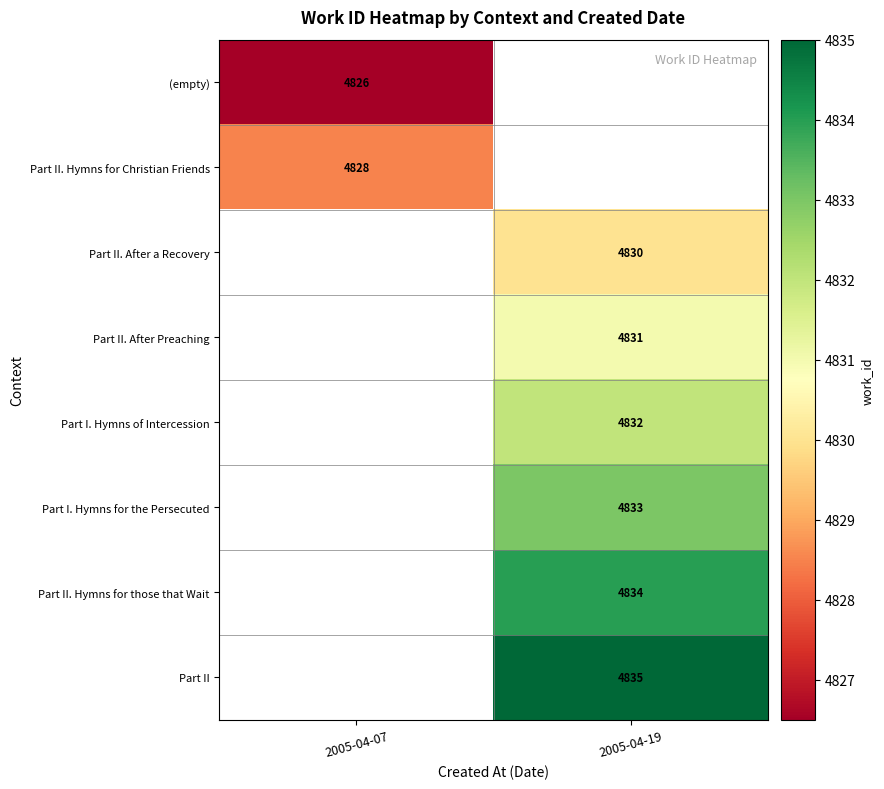

Is the value of Part I. Hymns of Intercession at 2005-04-19 greater than the value of Part II at 2005-04-19?

No